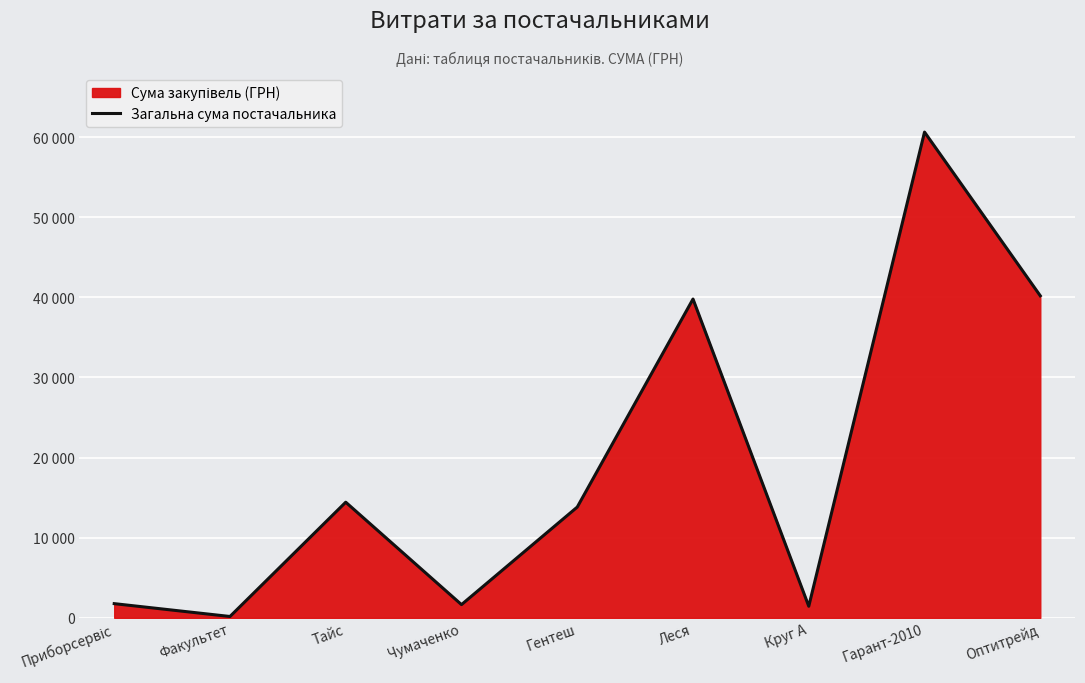

Which category has the highest value across all series?

Гарант-2010